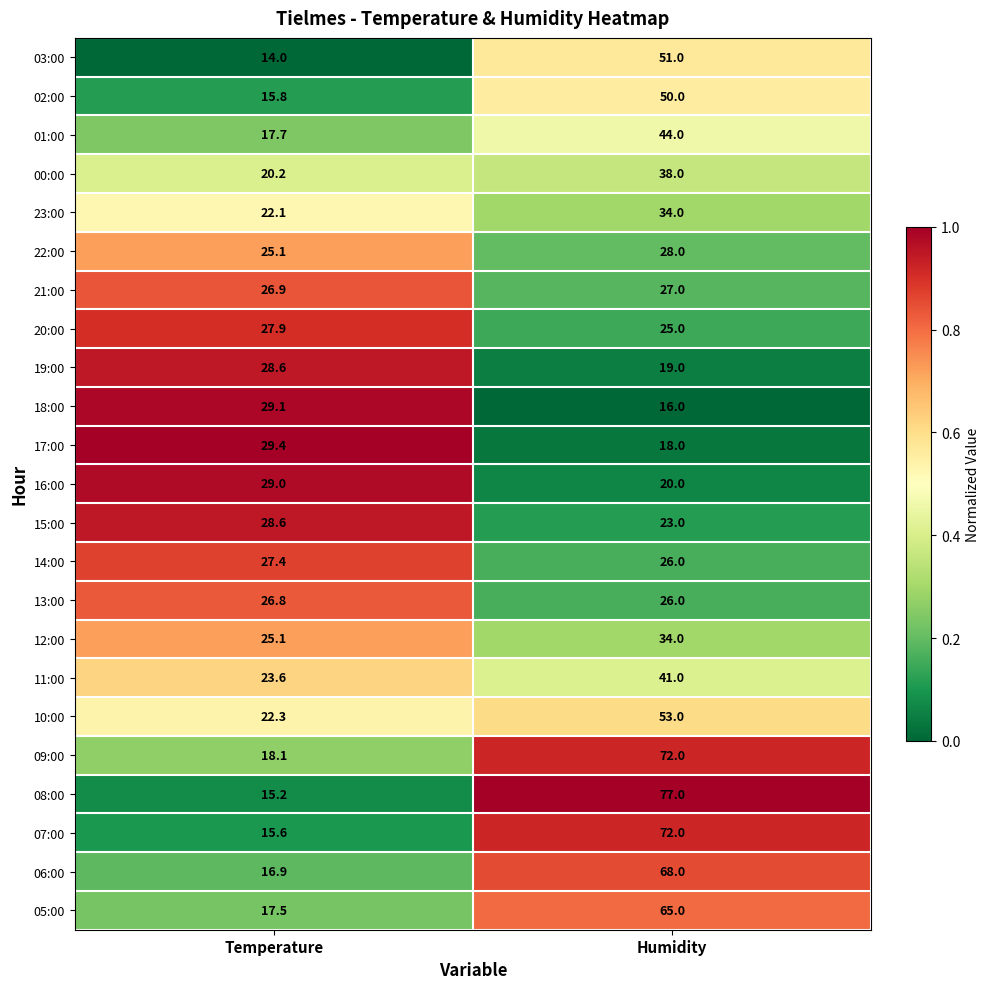

Which category has the lowest value in the 08:00 series?

Temperature